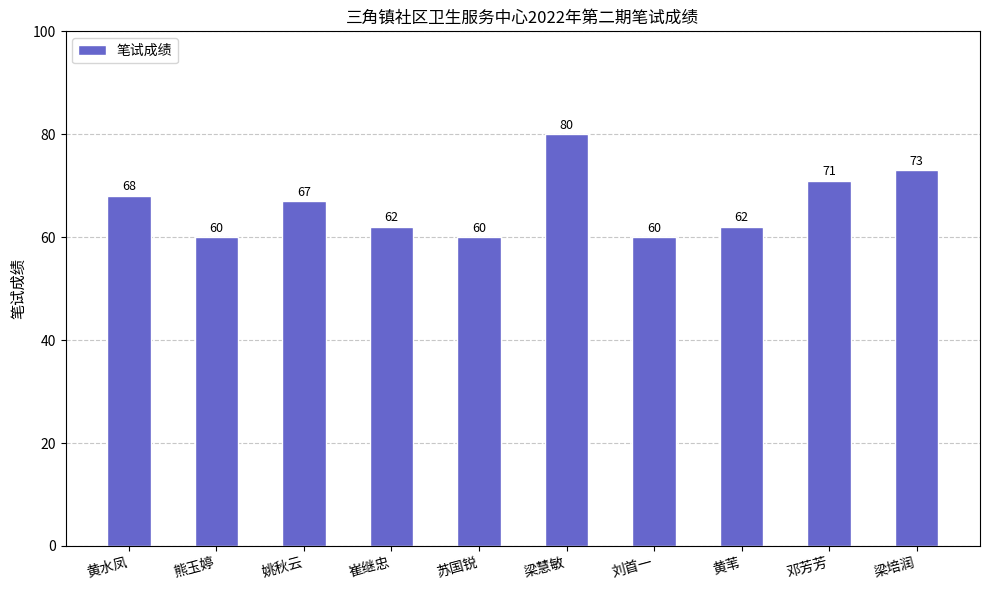

What is the ratio of the value at 姚秋云 to the value at 邓芳芳?

0.9